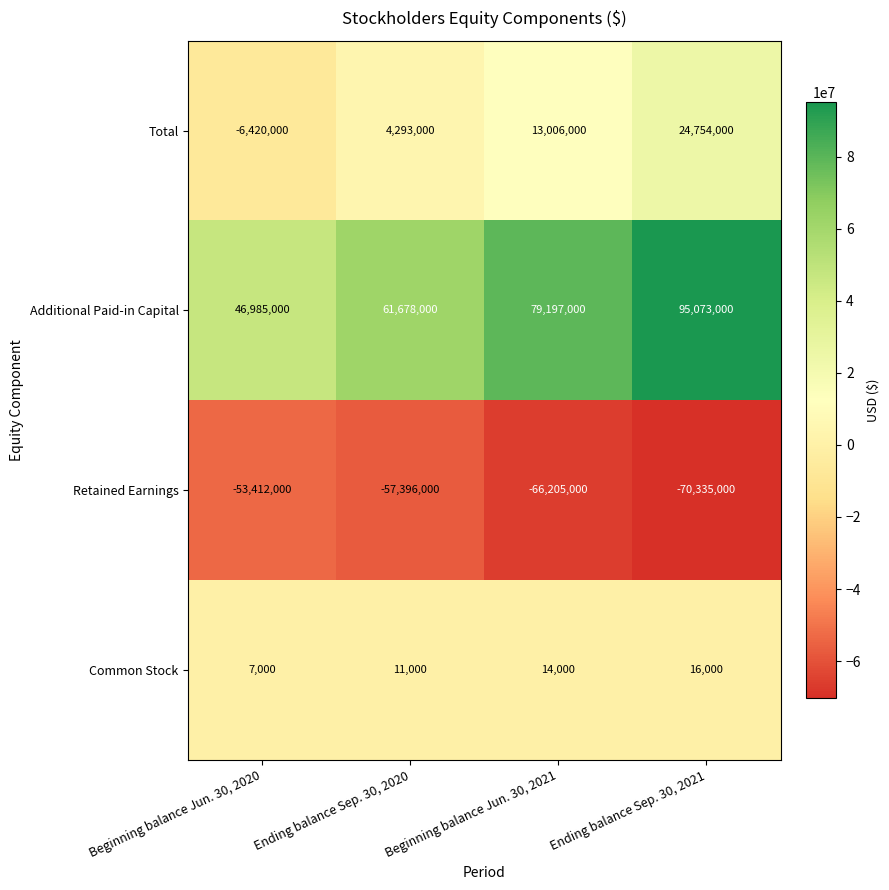

What is the sum of the Common Stock values at Ending balance Sep. 30, 2021 and Beginning balance Jun. 30, 2021?

30000